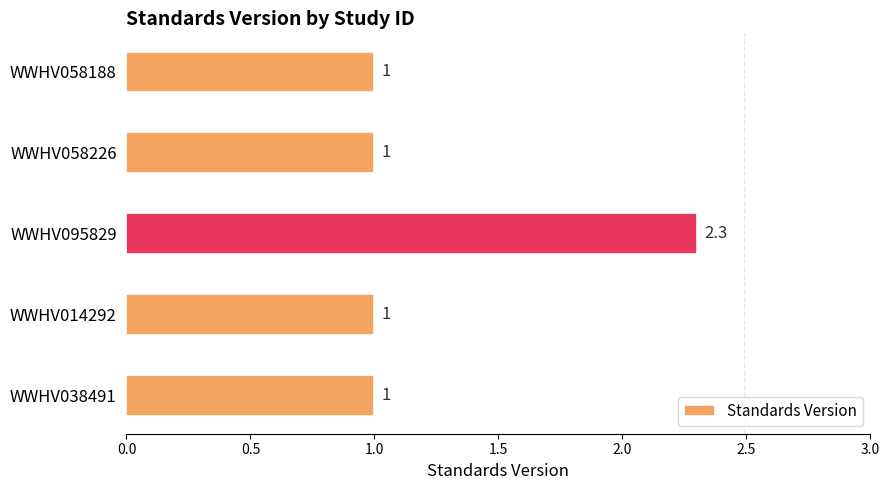

Count the values in the range 1 to 2.

4